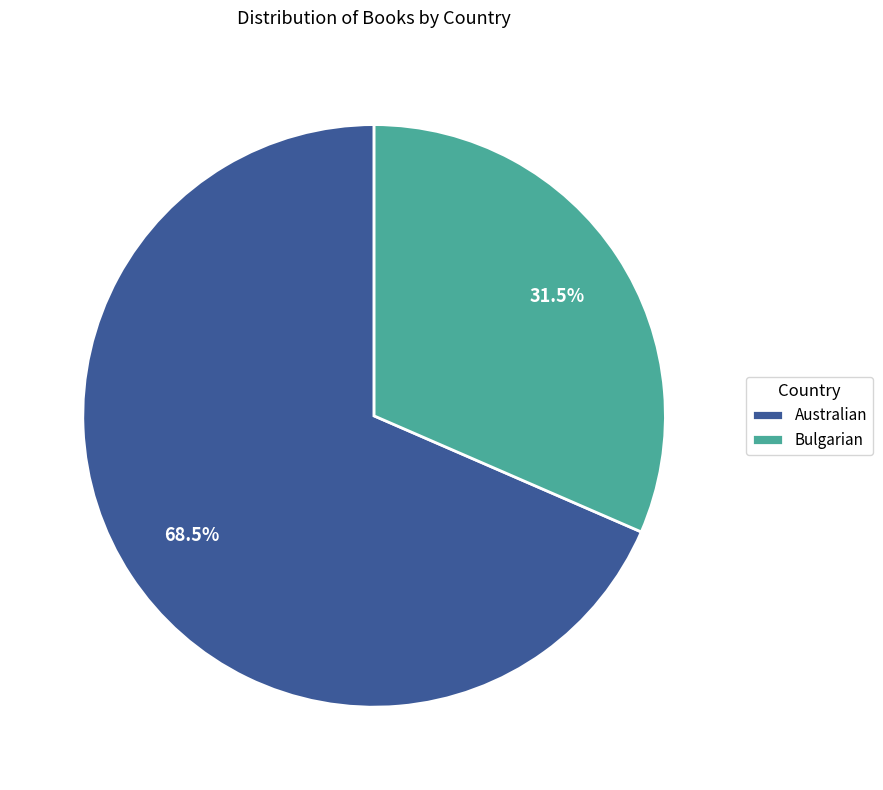

Is the sum of Australian and Bulgarian greater than half?

Yes